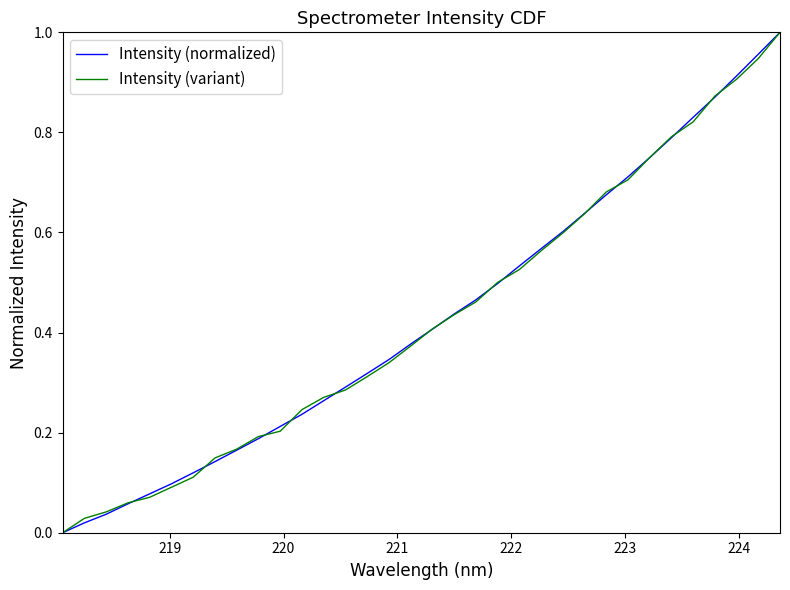

What are all the series names shown in the legend?

Intensity (normalized), Intensity (variant)